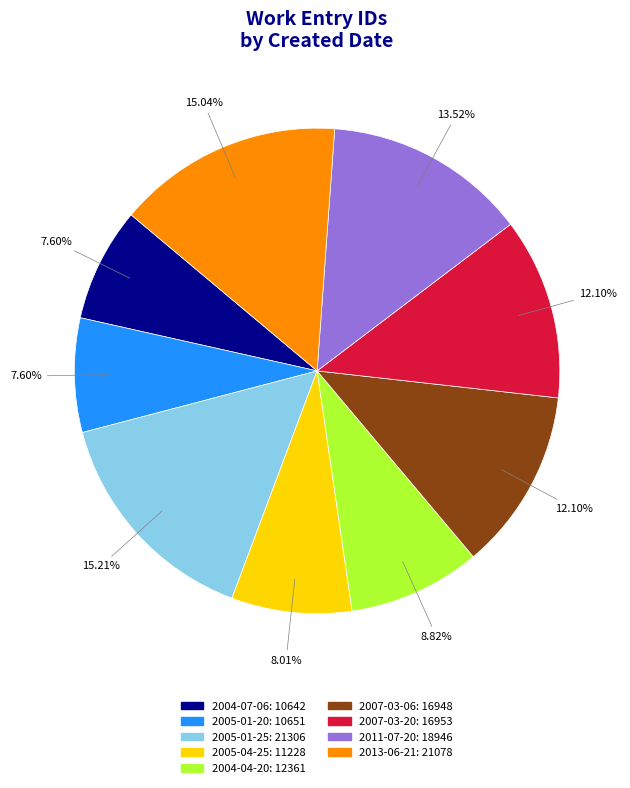

Is there any slice that represents more than half of the pie?

No